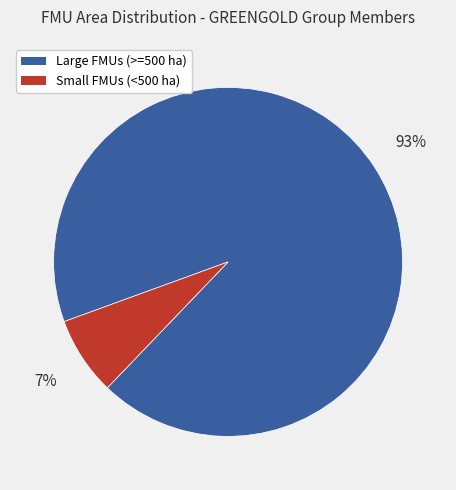

How many slices are in this pie chart?

2